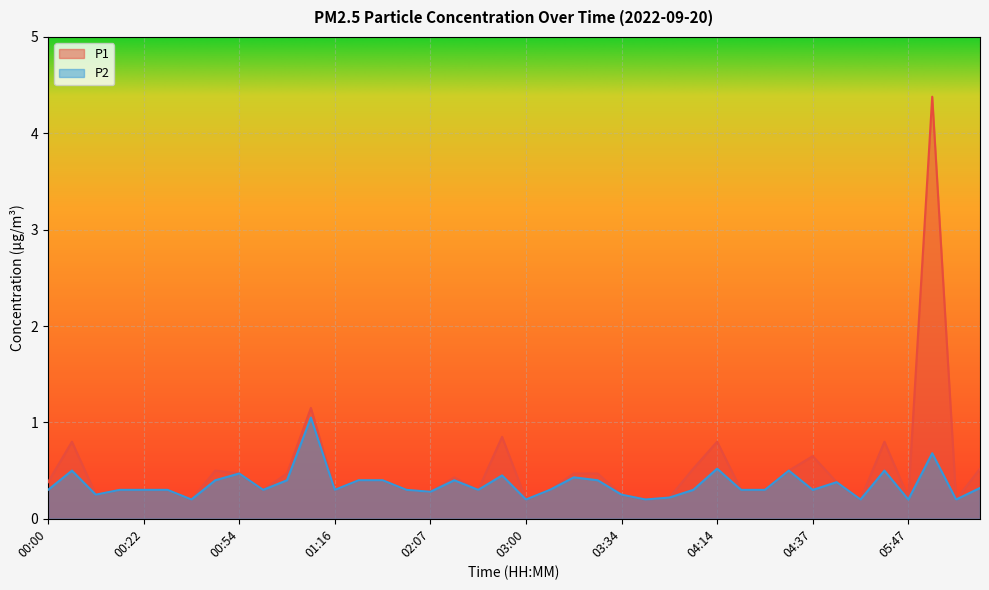

The P1 series shows 0.5 at 00:32. True or false?

False